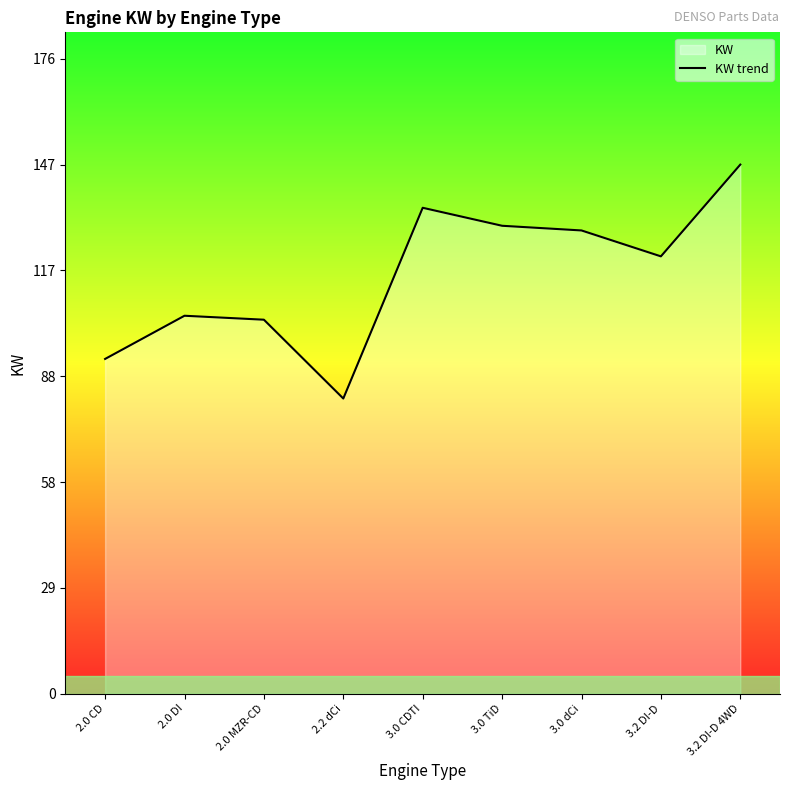

At which category does the data reach its first local peak?

2.0 DI